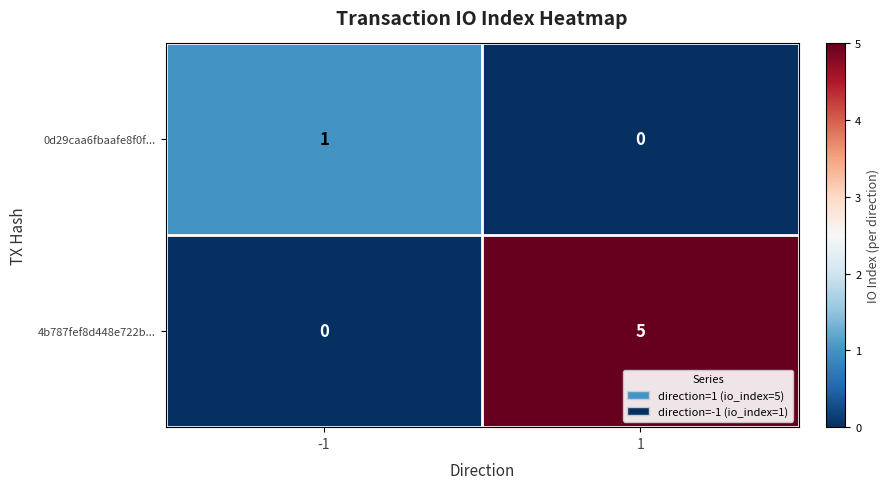

What is the sum of the 4b787fef8d448e722b... values at 1 and -1?

5